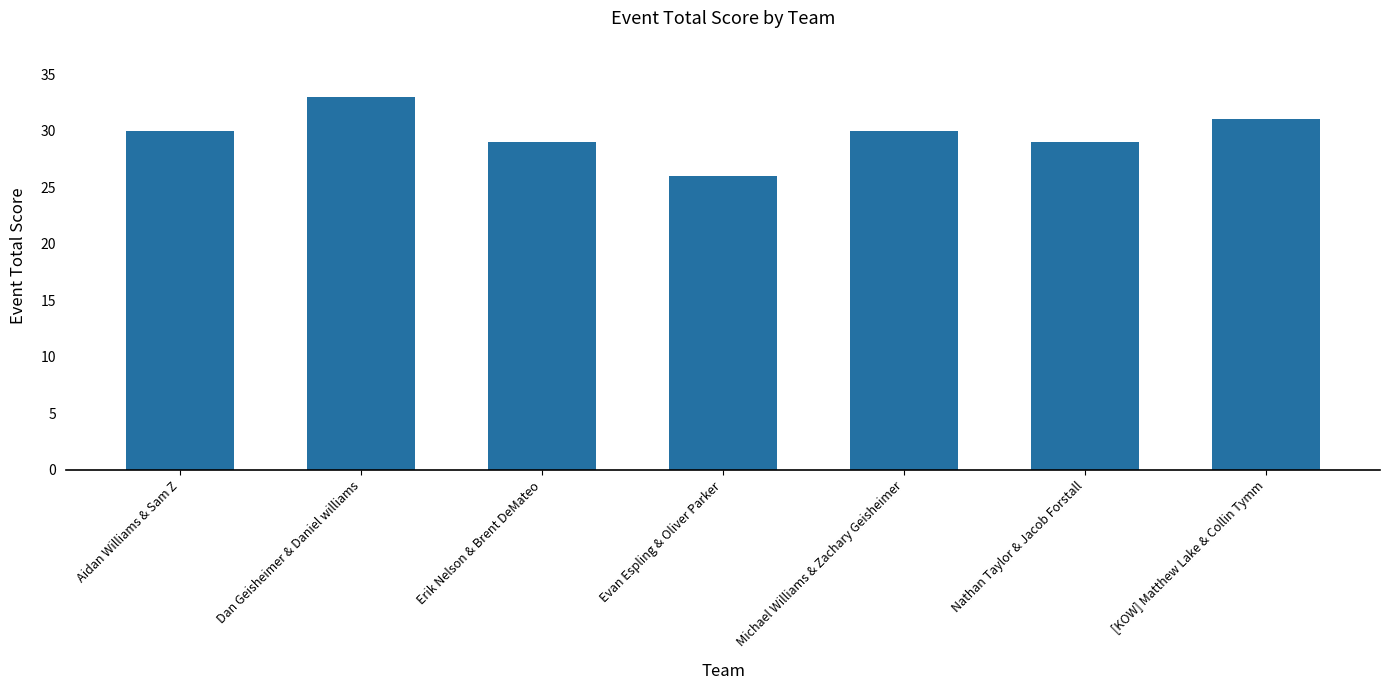

What is the value of the 7th bar from the left?

31